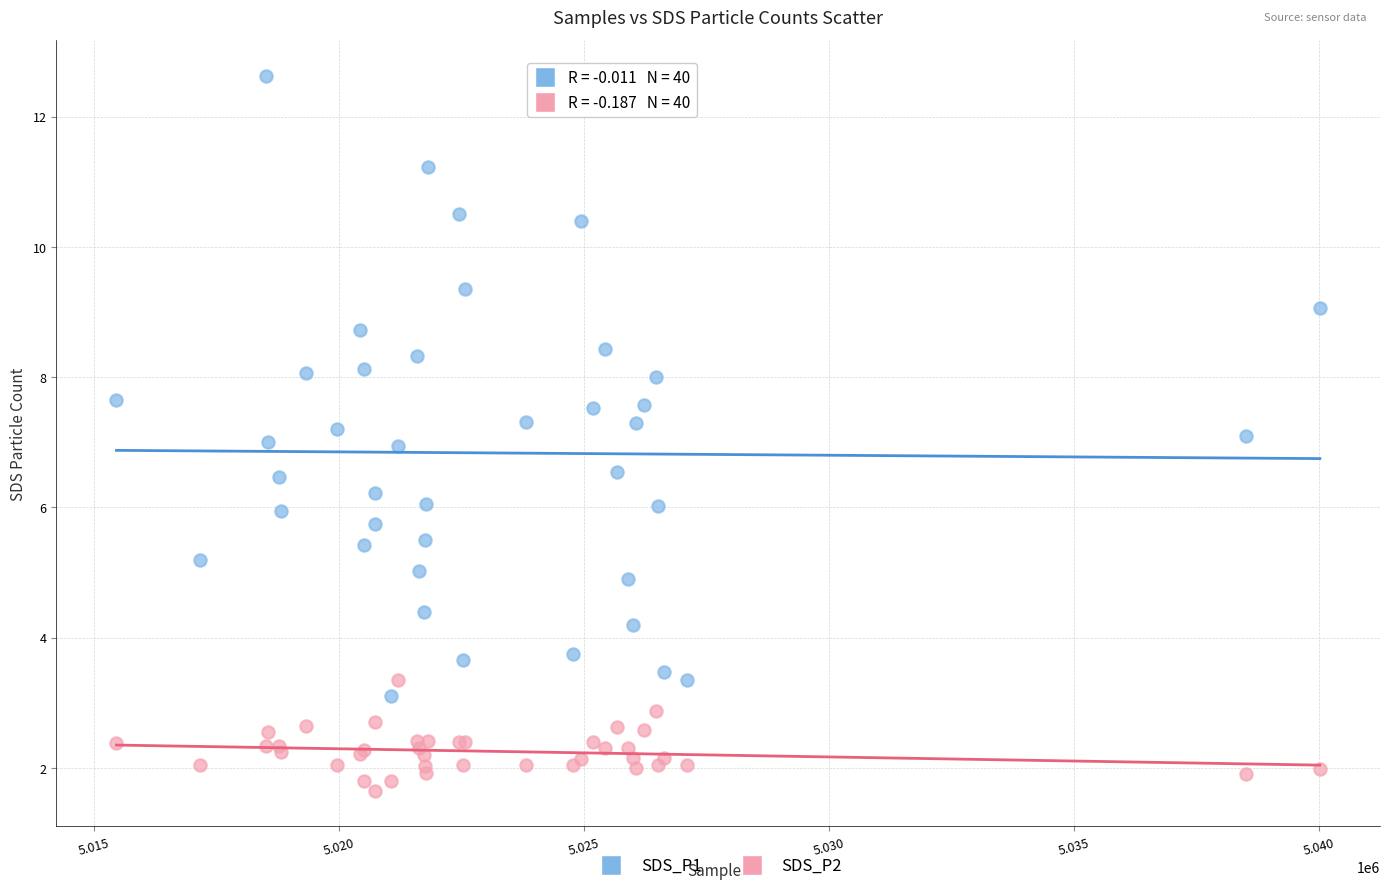

What is the X range (max minus min) for the scatter plot?

24549.0